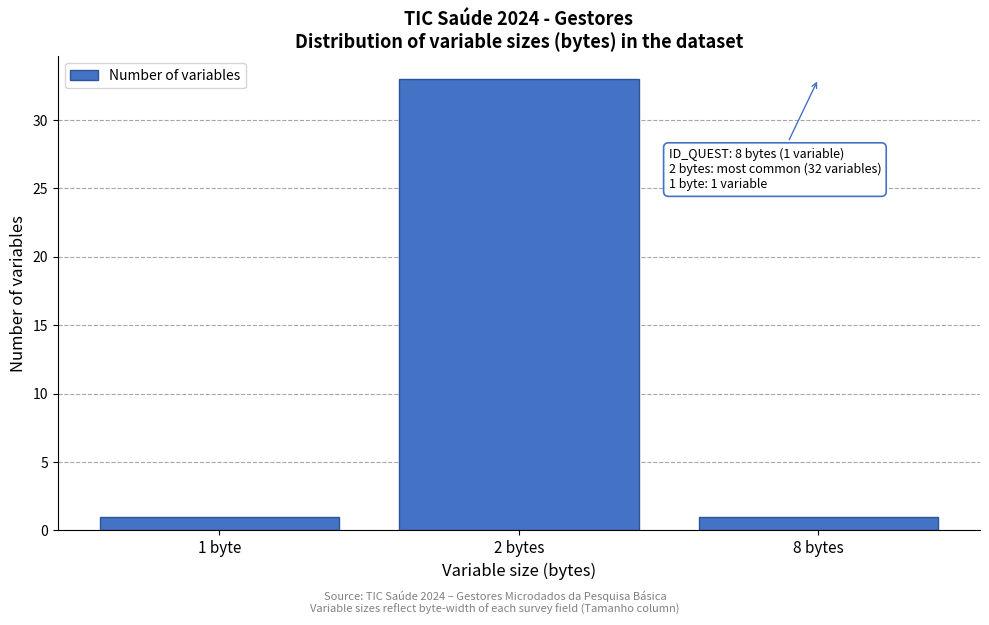

Reading left to right, list all the values displayed in this chart.

1	33	1